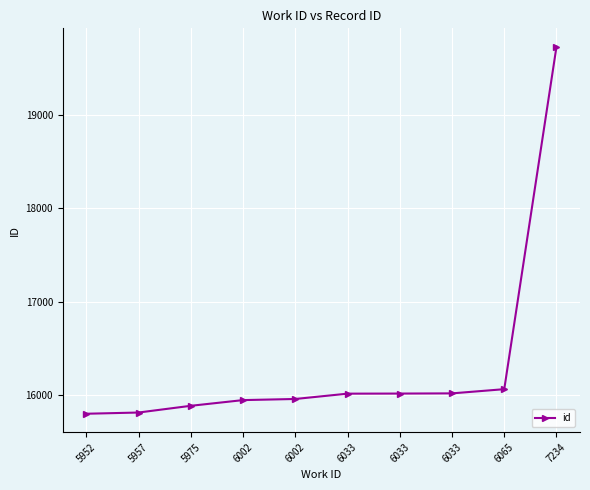

How many series are shown in this chart?

1